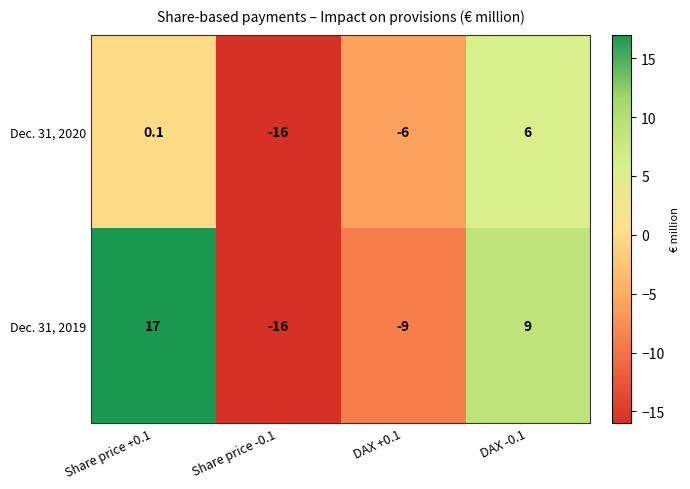

At DAX +0.1, list the series in order from smallest to largest.

Dec. 31, 2019, Dec. 31, 2020